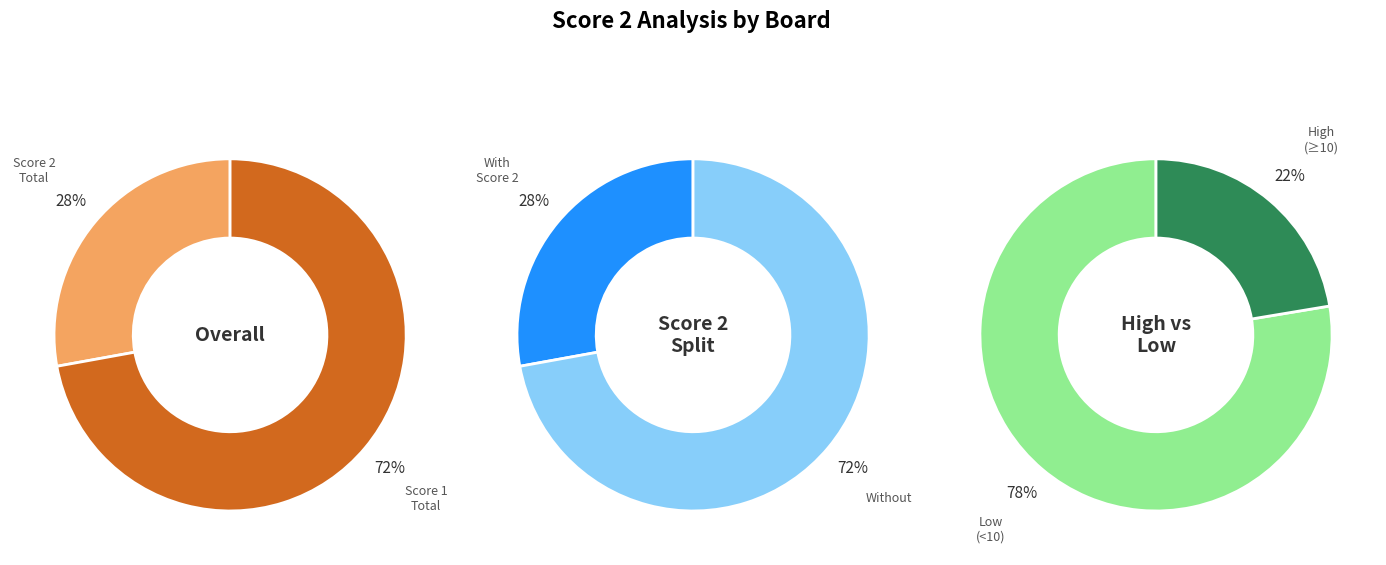

Is it true that Board 7 is 29% of the pie?

False